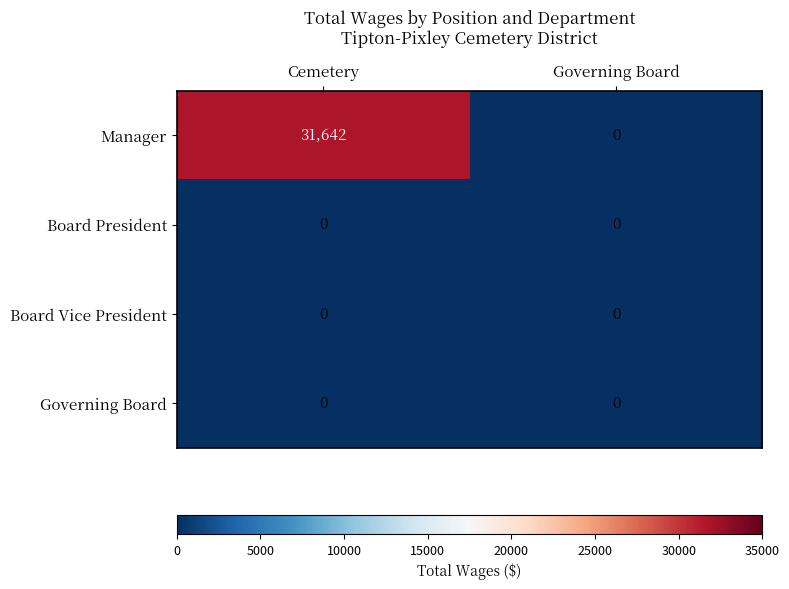

The value of Governing Board at Governing Board is 0. True or false?

True